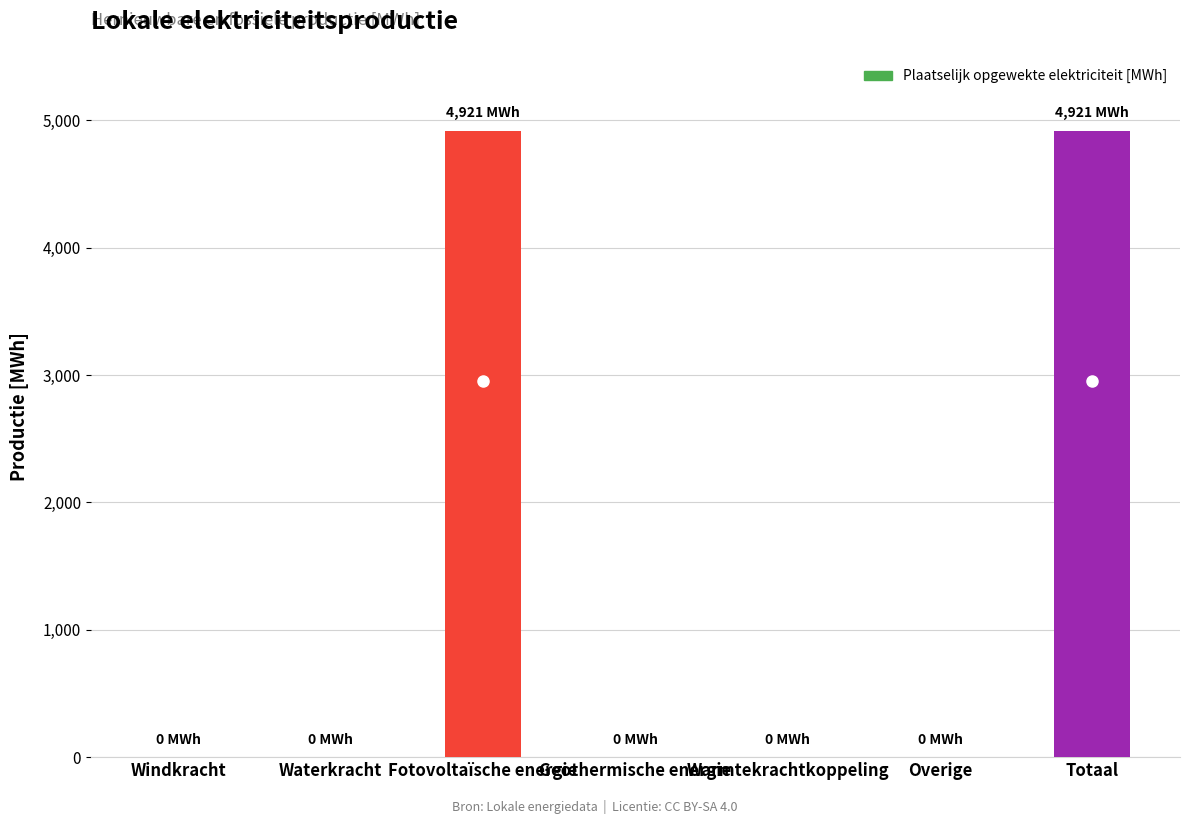

The chart shows a value of 3284.4 at Geothermische energie. True or false?

False